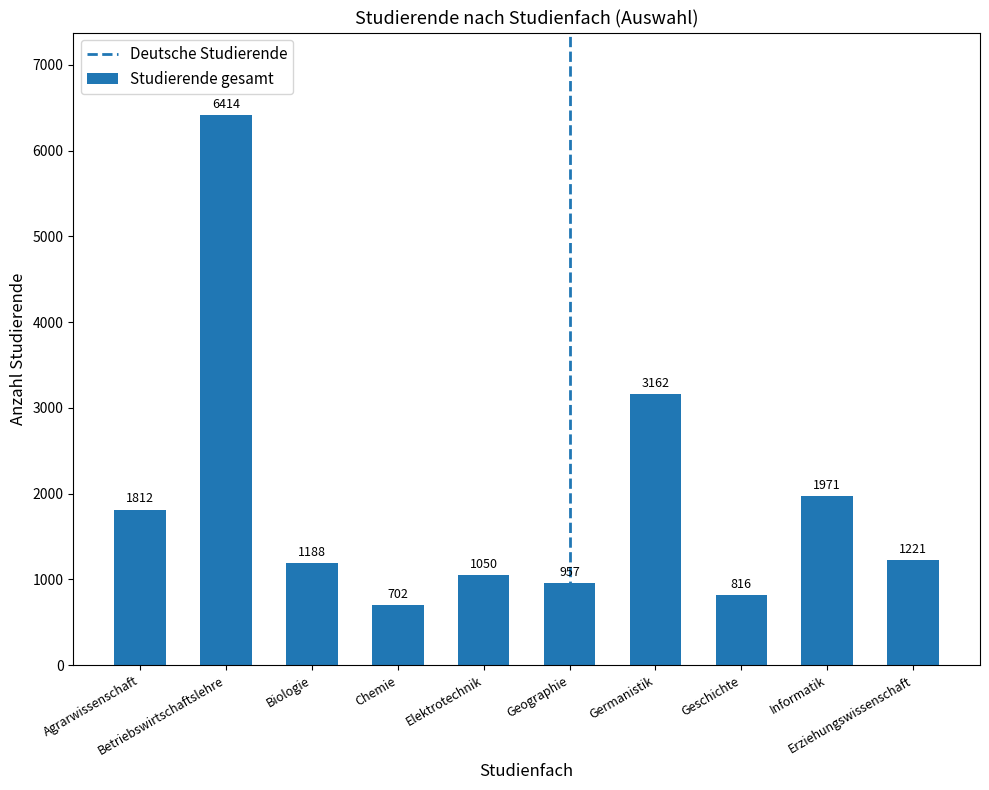

How many bars are there in total?

10